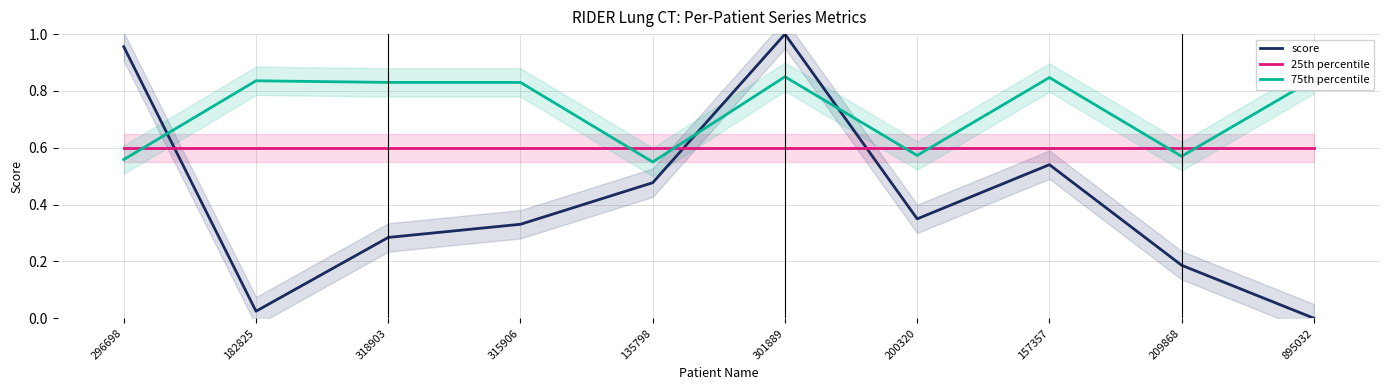

What is the greatest value displayed?

1.0